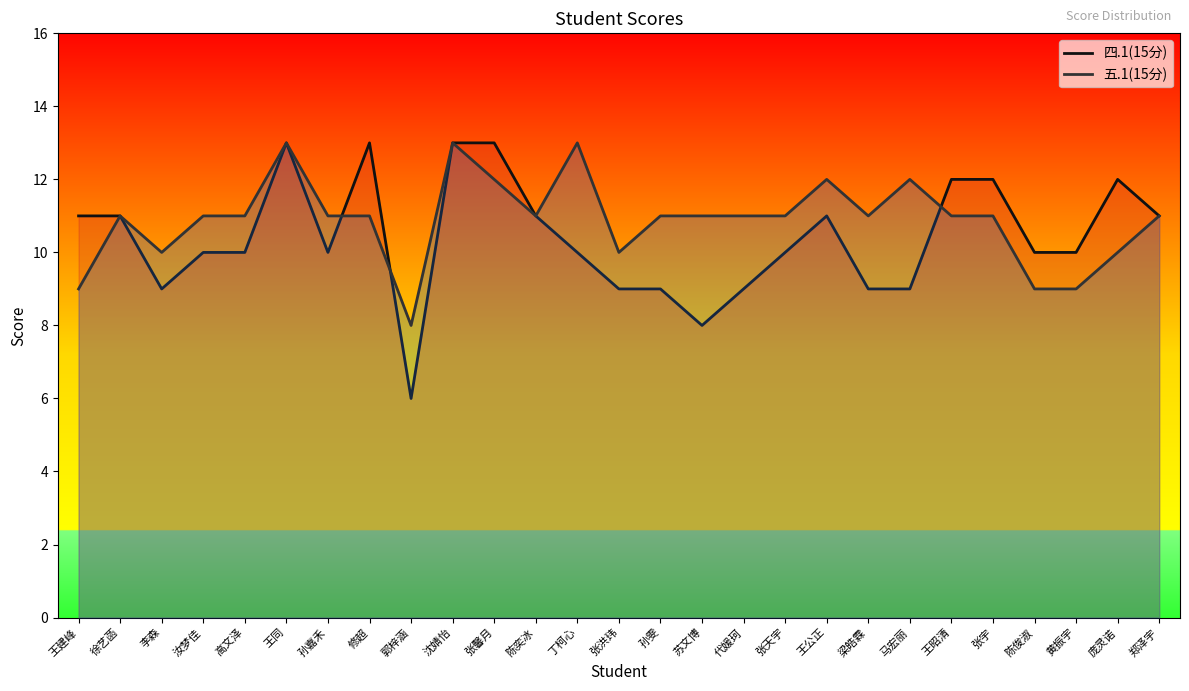

Is the value of 五.1(15分) at 丁柯心 greater than the value of 四.1(15分) at 修超?

No